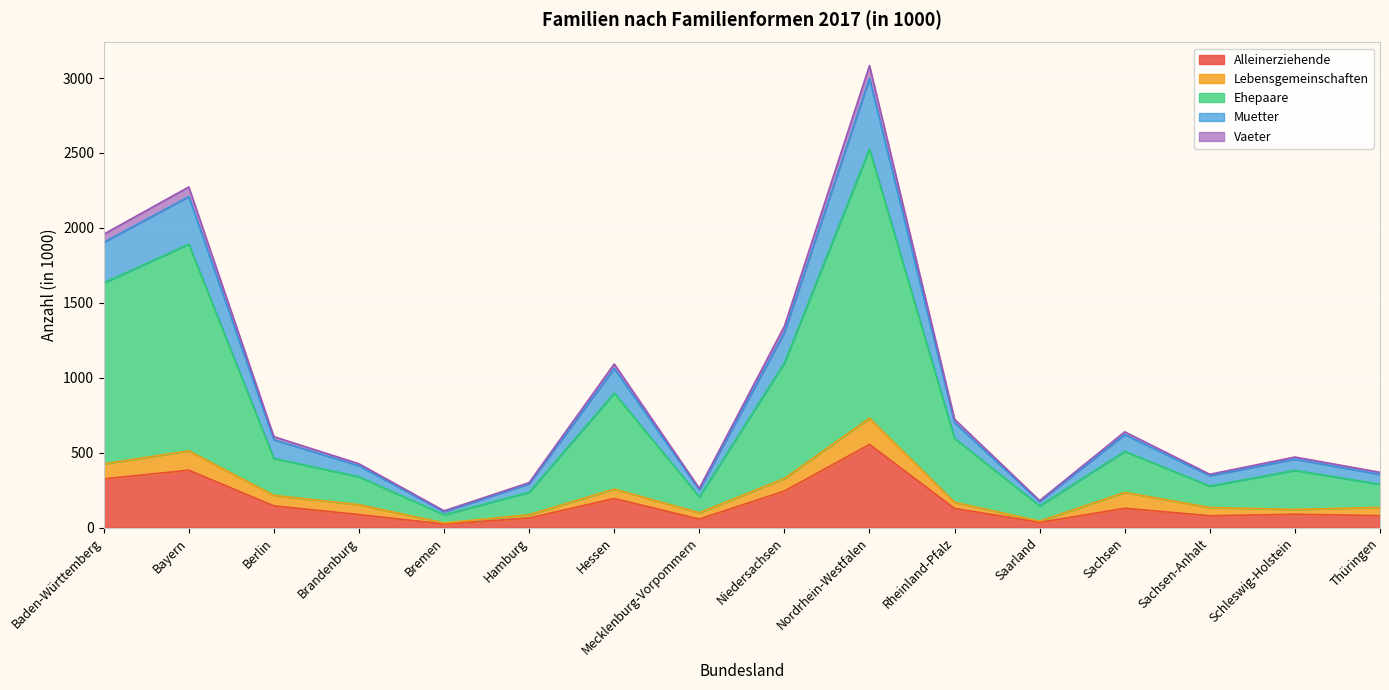

At which category is the sum across all series the highest?

Nordrhein-Westfalen